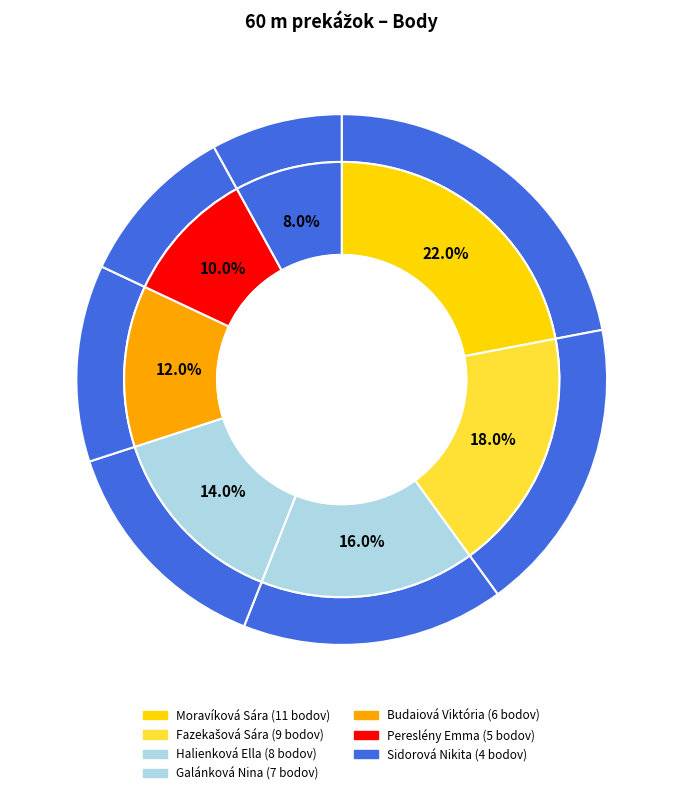

To the nearest percent, what is the combined percentage of Pereslény Emma and Moravíková Sára?

32%